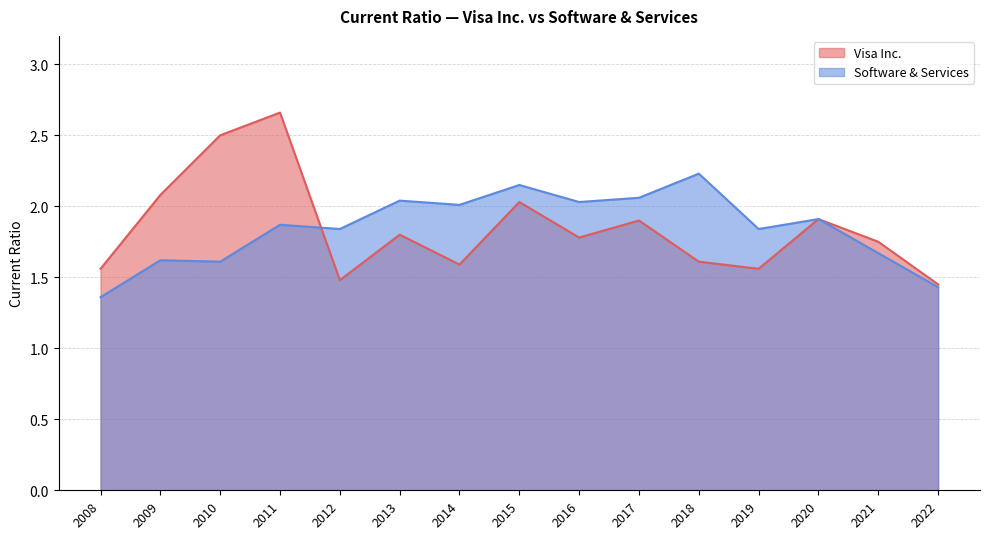

True or false: Visa Inc. has more than 0 points higher than both neighbors.

True